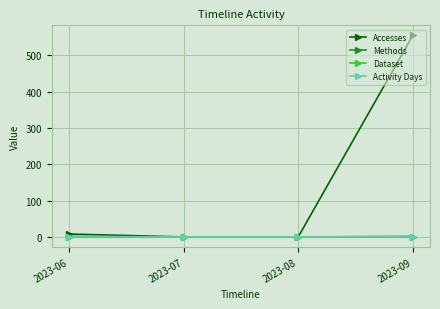

How many values in the Dataset series are below 1?

2